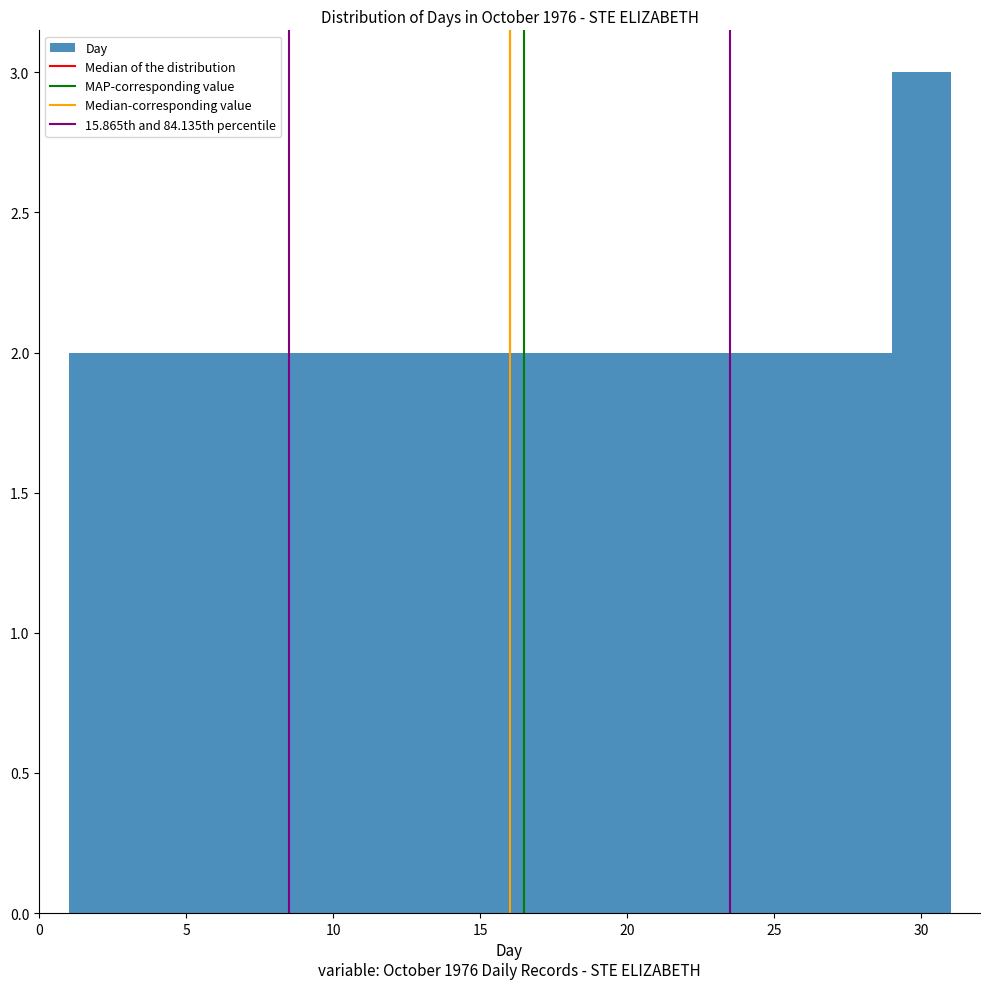

What is the height of the bar covering 15 to 17 on the x-axis? The values are not printed on the chart, so give them approximately, as read against the axis.

2